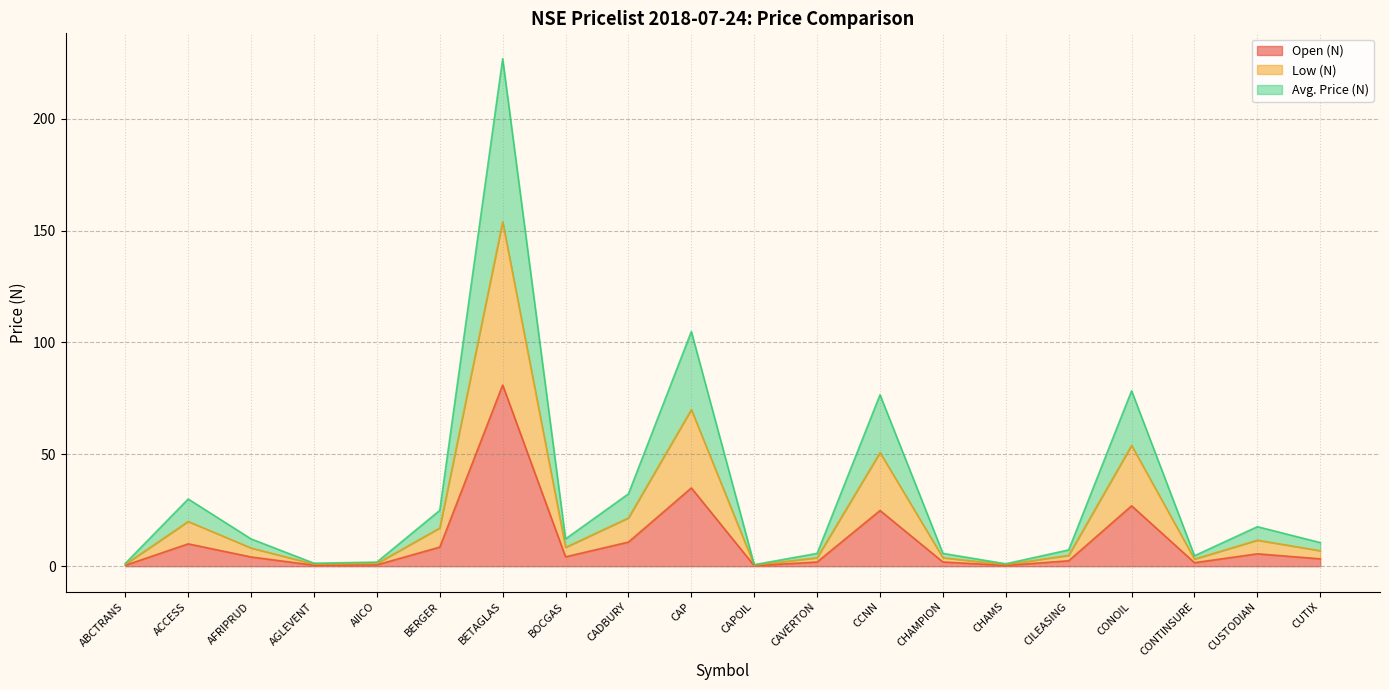

What is the maximum value for Open (N)?

81.0